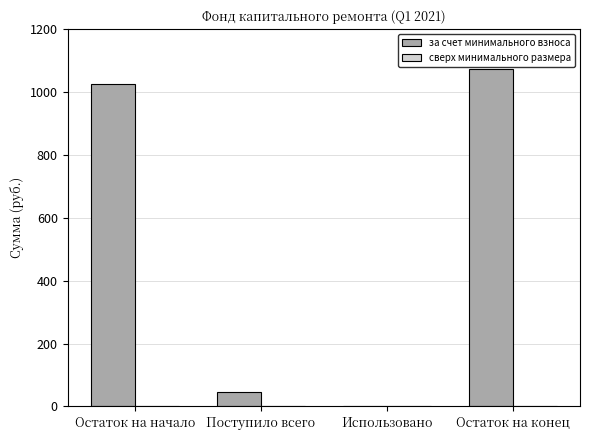

Approximately how many times larger is the value at Остаток на начало compared to Остаток на конец?

1.0